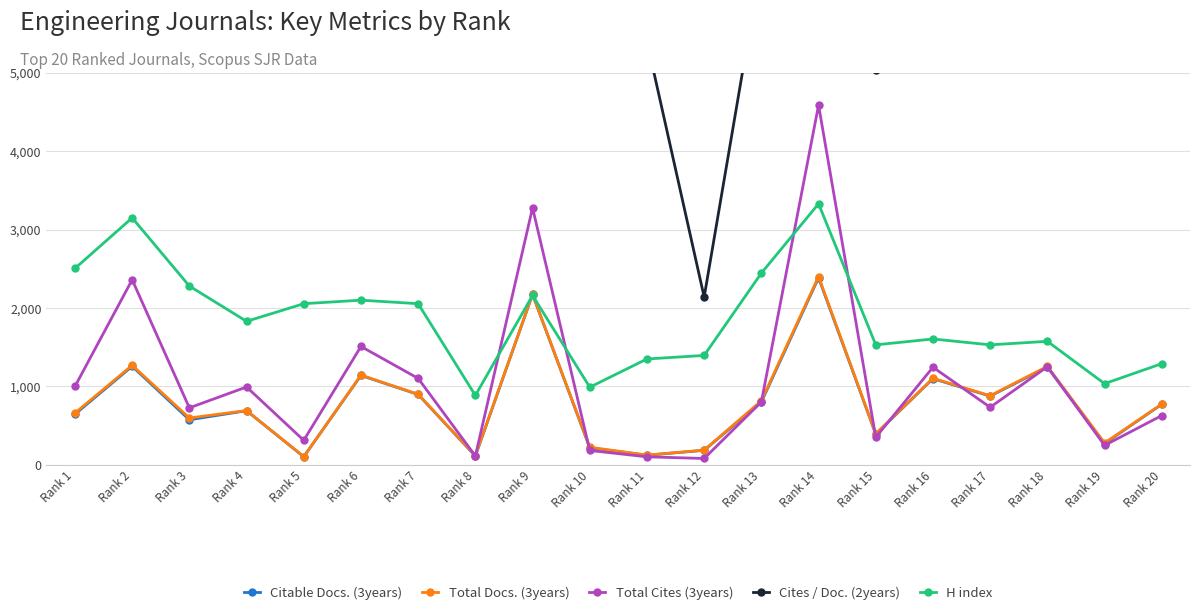

Which series has the largest total across all categories?

Cites / Doc. (2years)